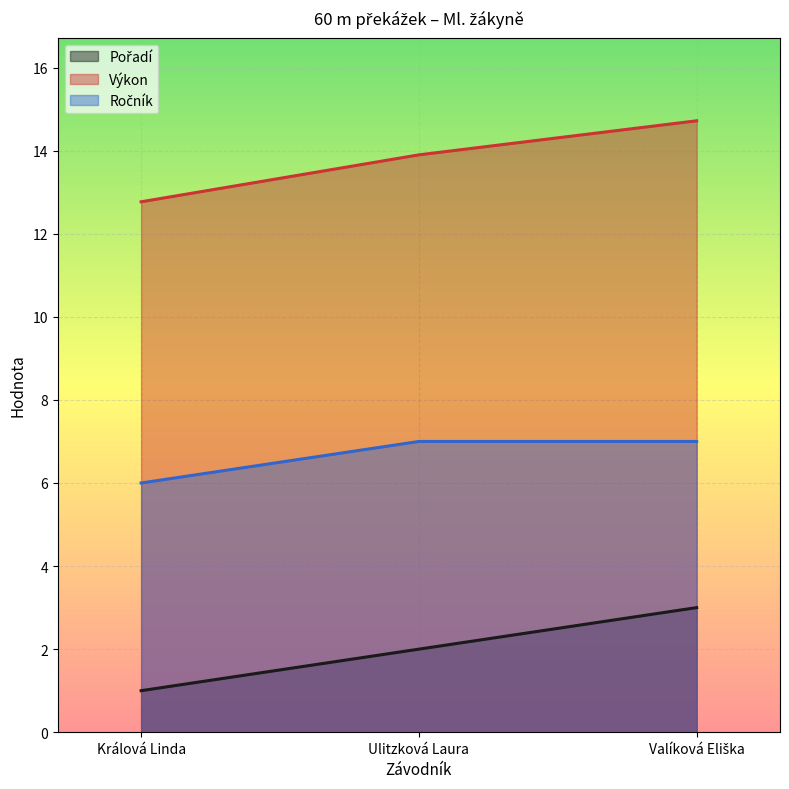

What is the difference between the Výkon values at Králová Linda and Valíková Eliška?

2.0